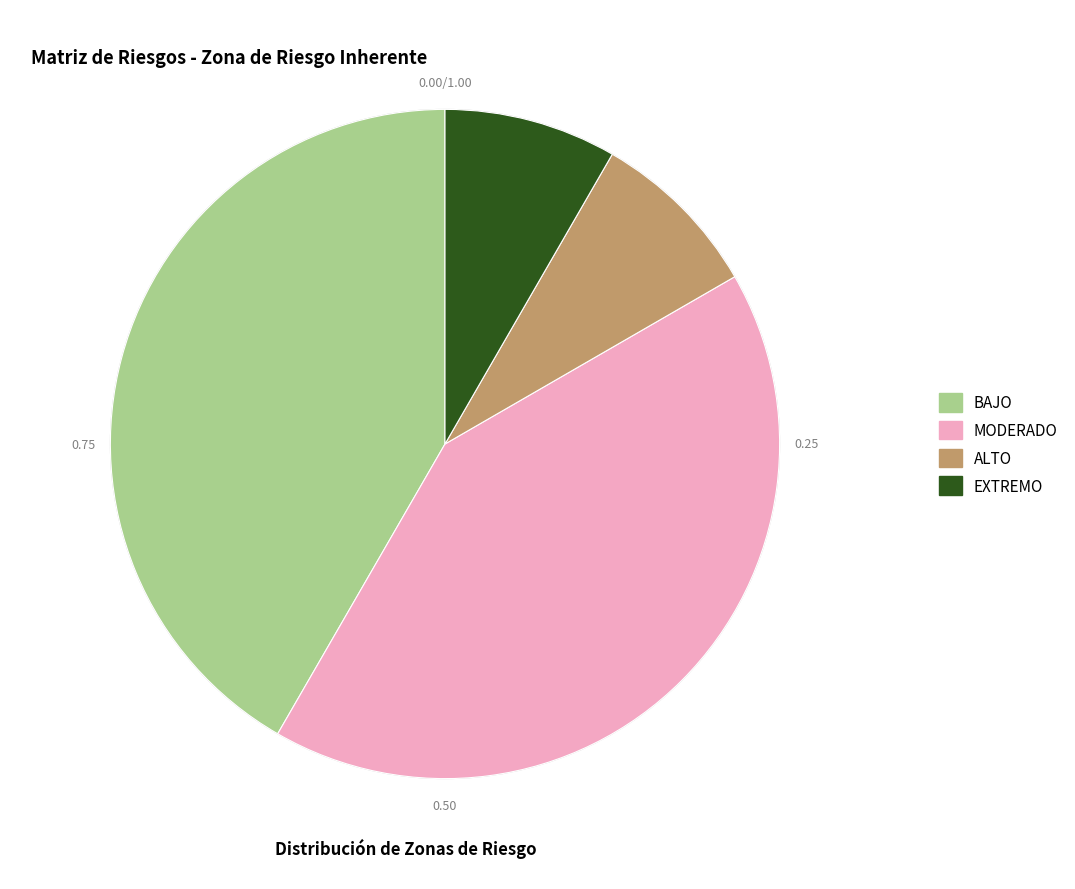

Is there a majority slice in this chart?

No